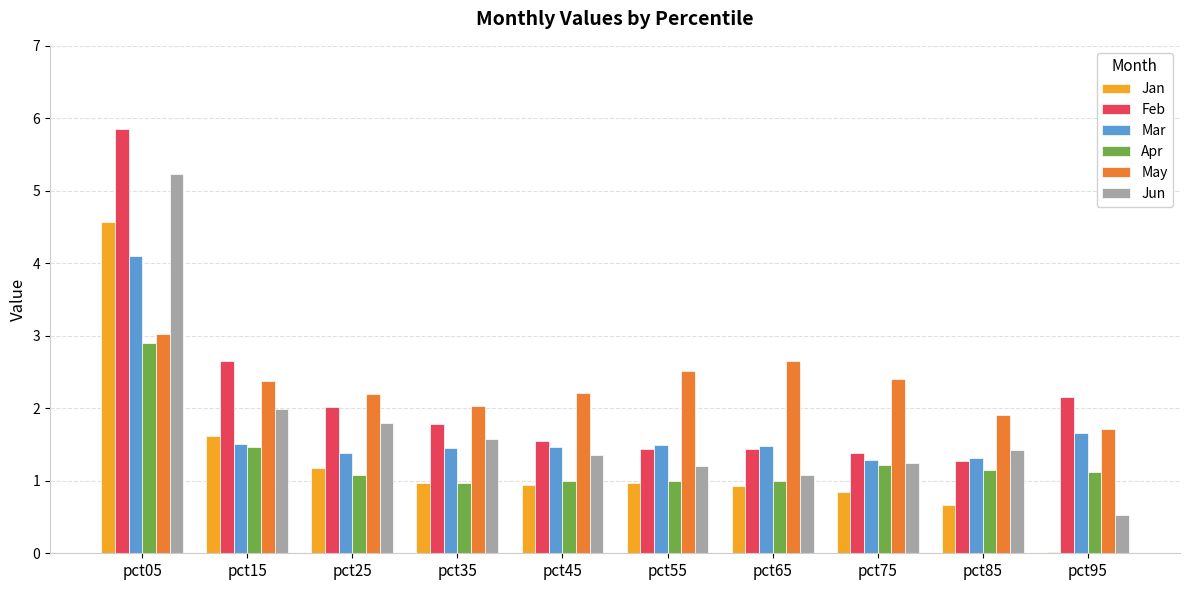

Are the bars horizontal?

No